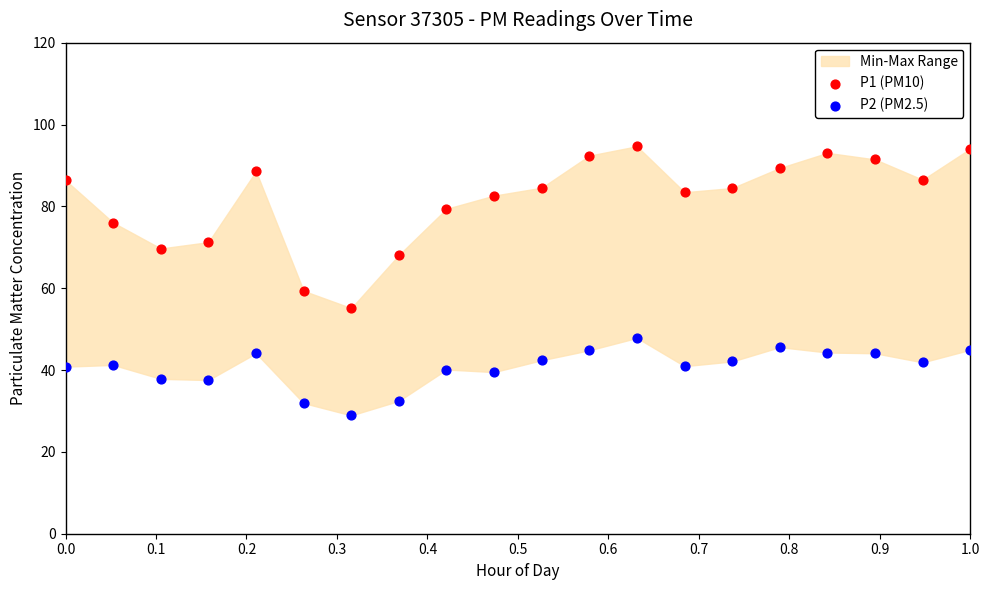

Across all series, what Y value is closest to 61?

59.4